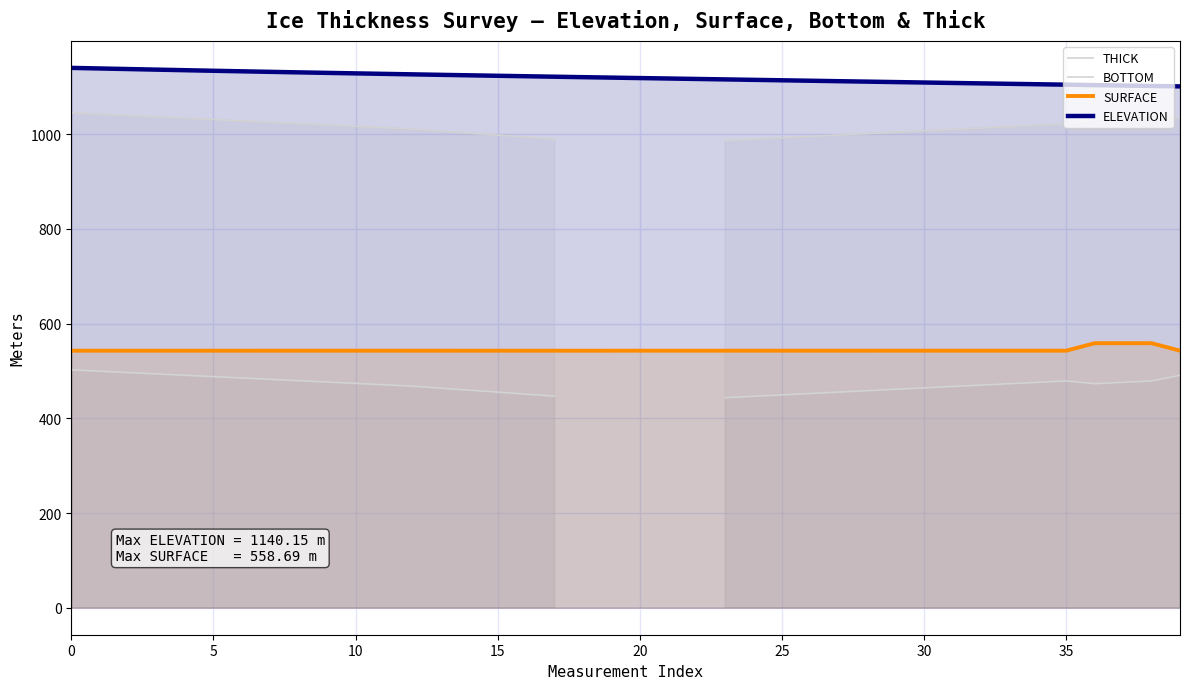

Which series changed the most between 26 and 27?

THICK